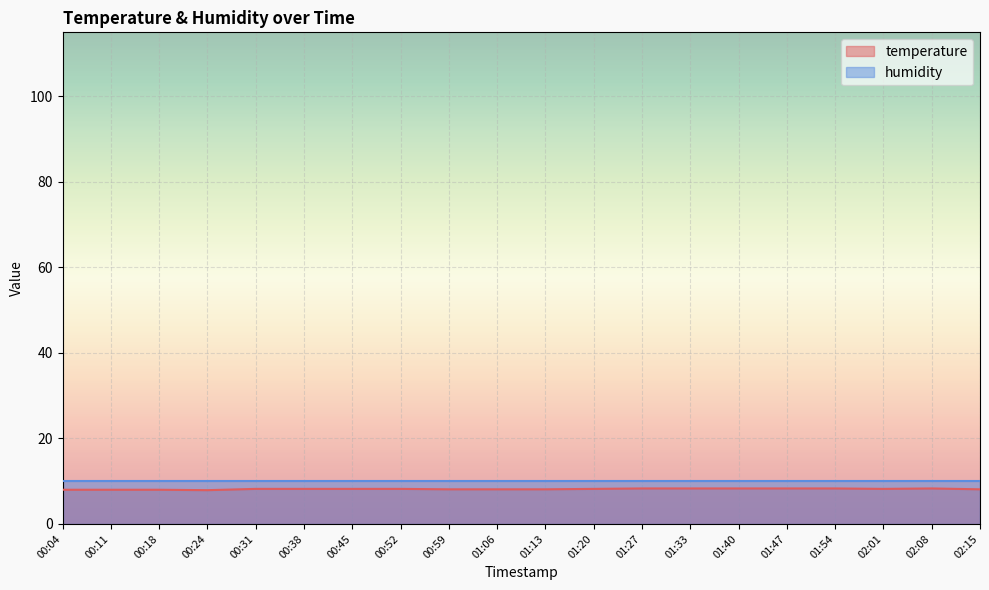

Reading left to right, what are all the values shown in this chart?

00:04=8.0	00:11=8.0	00:18=8.0	00:24=7.9	00:31=8.2	00:38=8.2	00:45=8.2	00:52=8.2	00:59=8.1	01:06=8.1	01:13=8.1	01:20=8.2	01:27=8.3	01:33=8.3	01:40=8.3	01:47=8.3	01:54=8.3	02:01=8.2	02:08=8.3	02:15=8.1